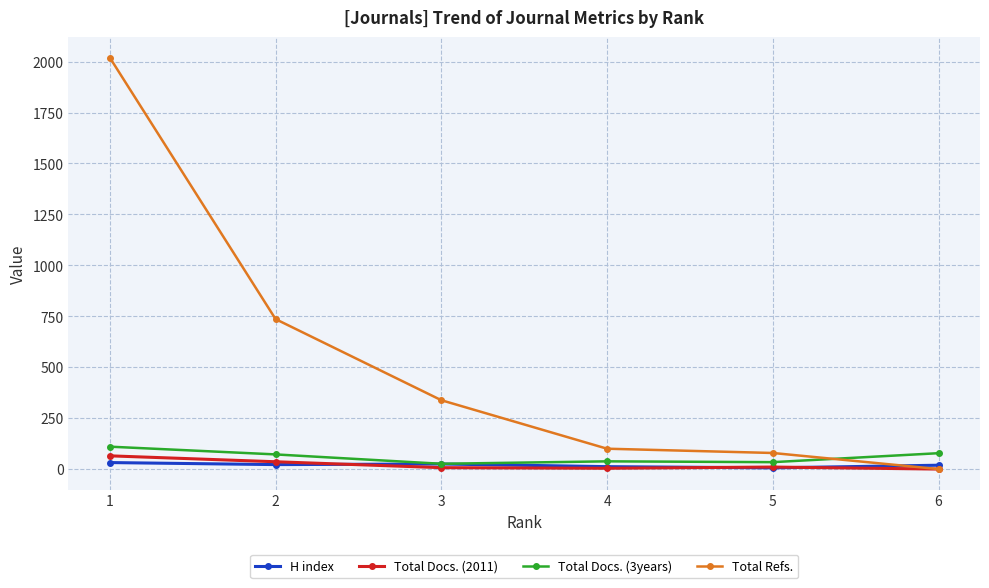

True or false: Total Refs. and Total Docs. (3years) cross at least once.

True